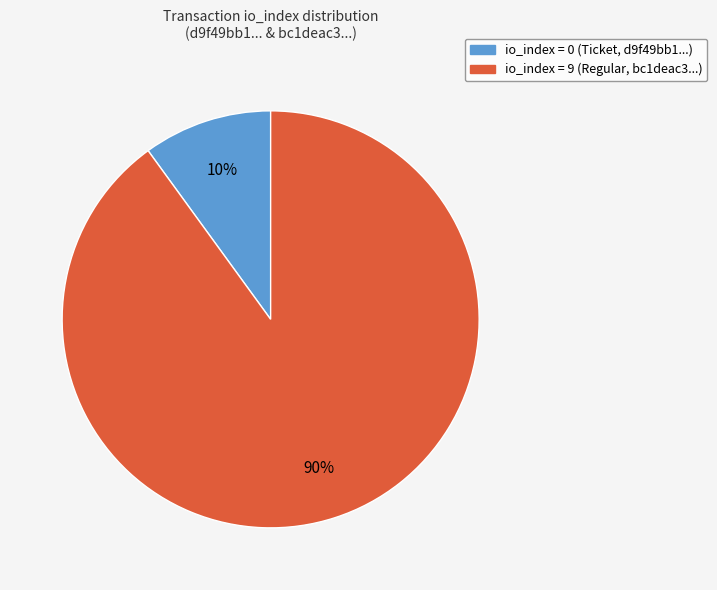

How many slices are in this pie chart?

2